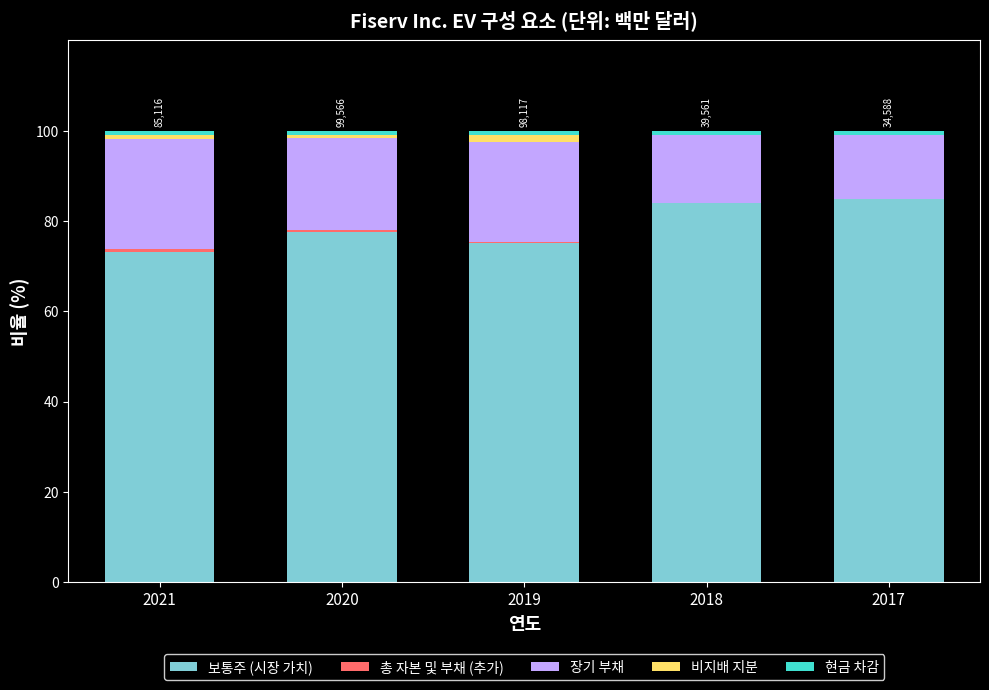

True or false: 보통주 (시장 가치) has a value of 26.3 at 2018.

False